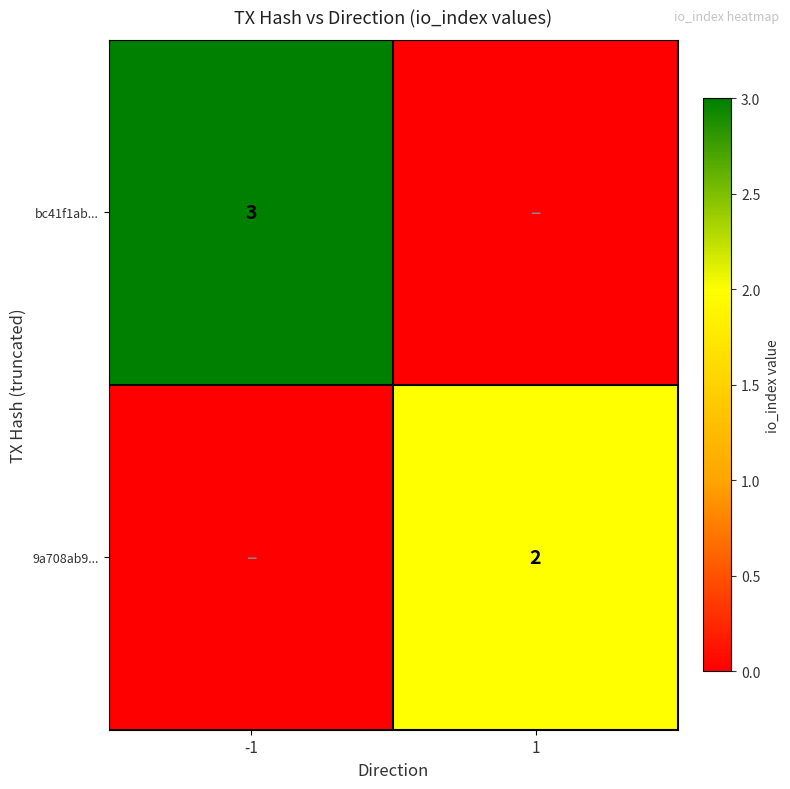

Is it true that bc41f1ab... equals 3 at -1?

True